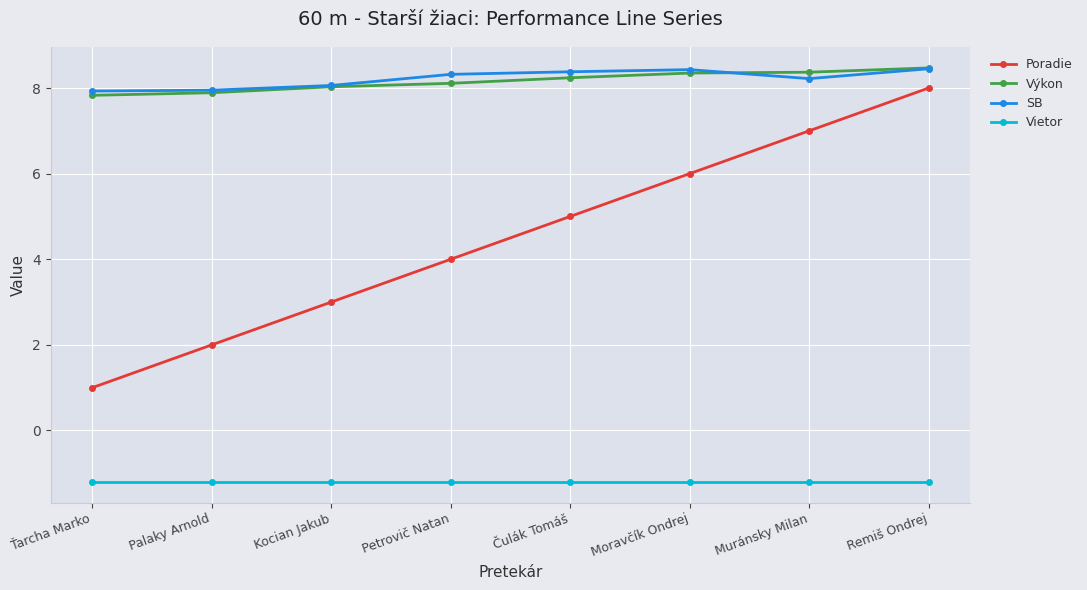

What is the difference between the second highest and second lowest values in the Výkon series?

0.5